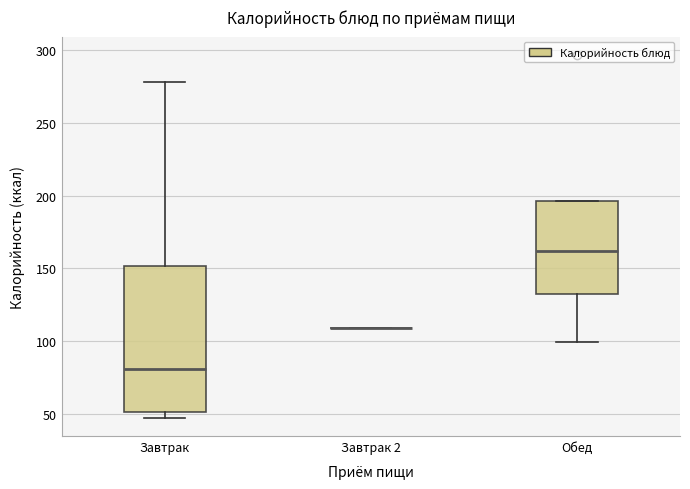

Where does the median line of the box for Завтрак sit on the y-axis? The values are not printed on the chart, so give them approximately, as read against the axis.

80